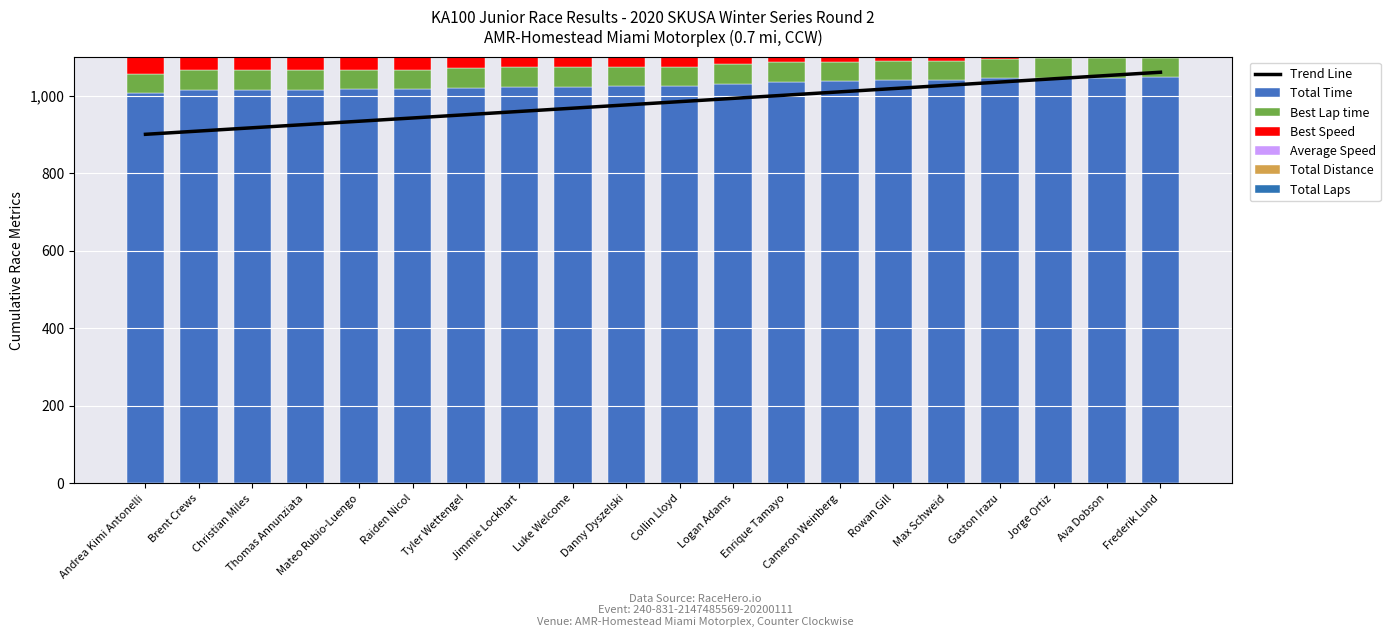

What is the difference between the highest and lowest values at Cameron Weinberg?

1022.6